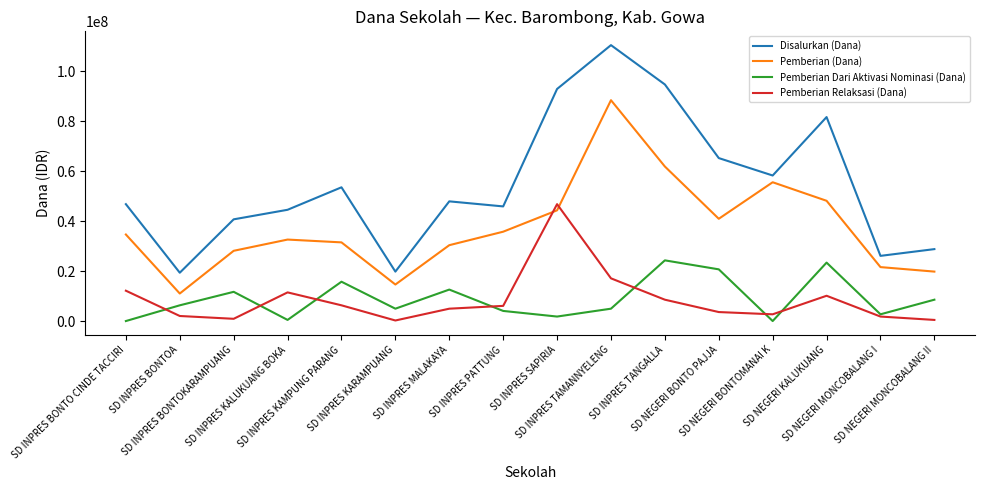

What is the sum of all Pemberian Dari Aktivasi Nominasi (Dana) values?

142200000